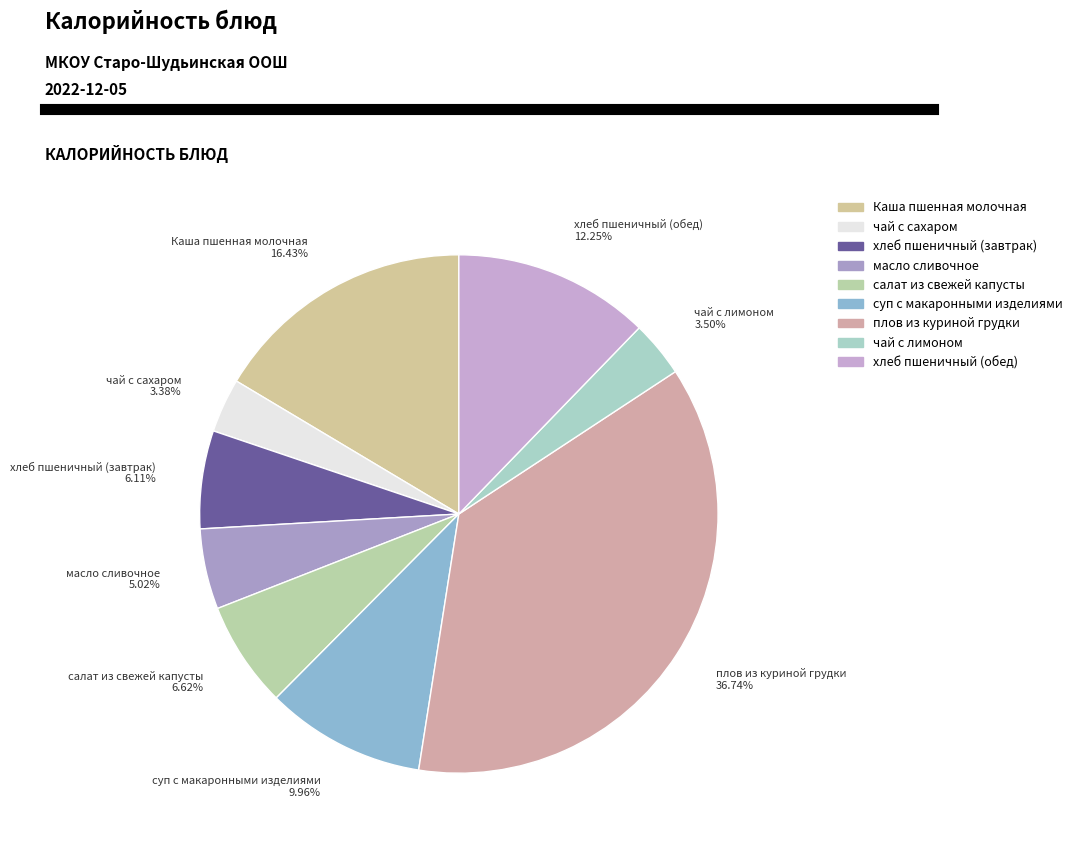

To the nearest percent, what percentage of the pie is хлеб пшеничный (завтрак)?

6%